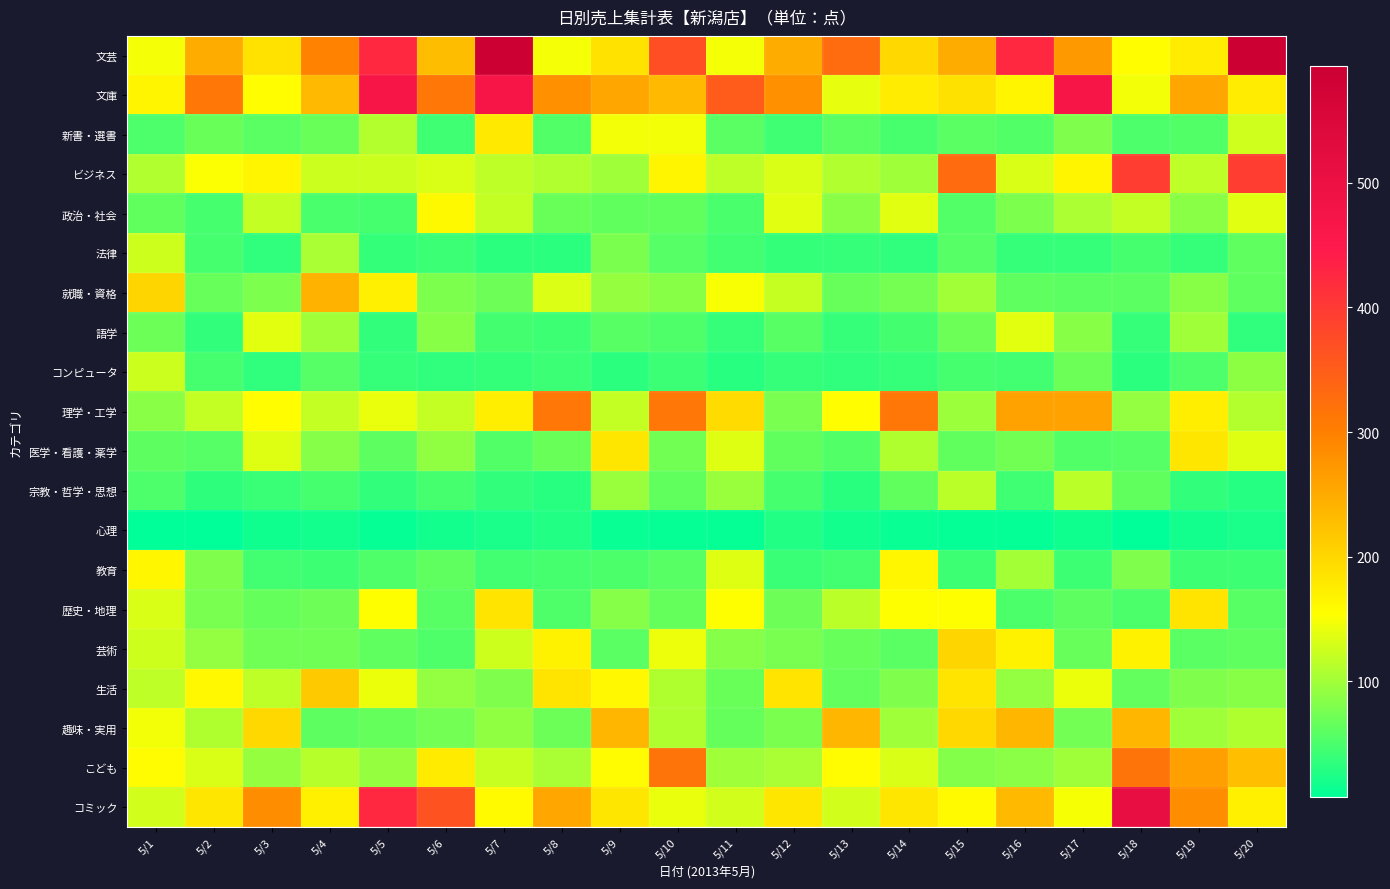

At 5/17, list the series in order from smallest to largest.

心理, 法律, 教育, 医学・看護・薬学, 就職・資格, 歴史・地理, 芸術, コンピュータ, 趣味・実用, 新書・選書, 語学, こども, 政治・社会, 宗教・哲学・思想, 生活, コミック, ビジネス, 理学・工学, 文芸, 文庫